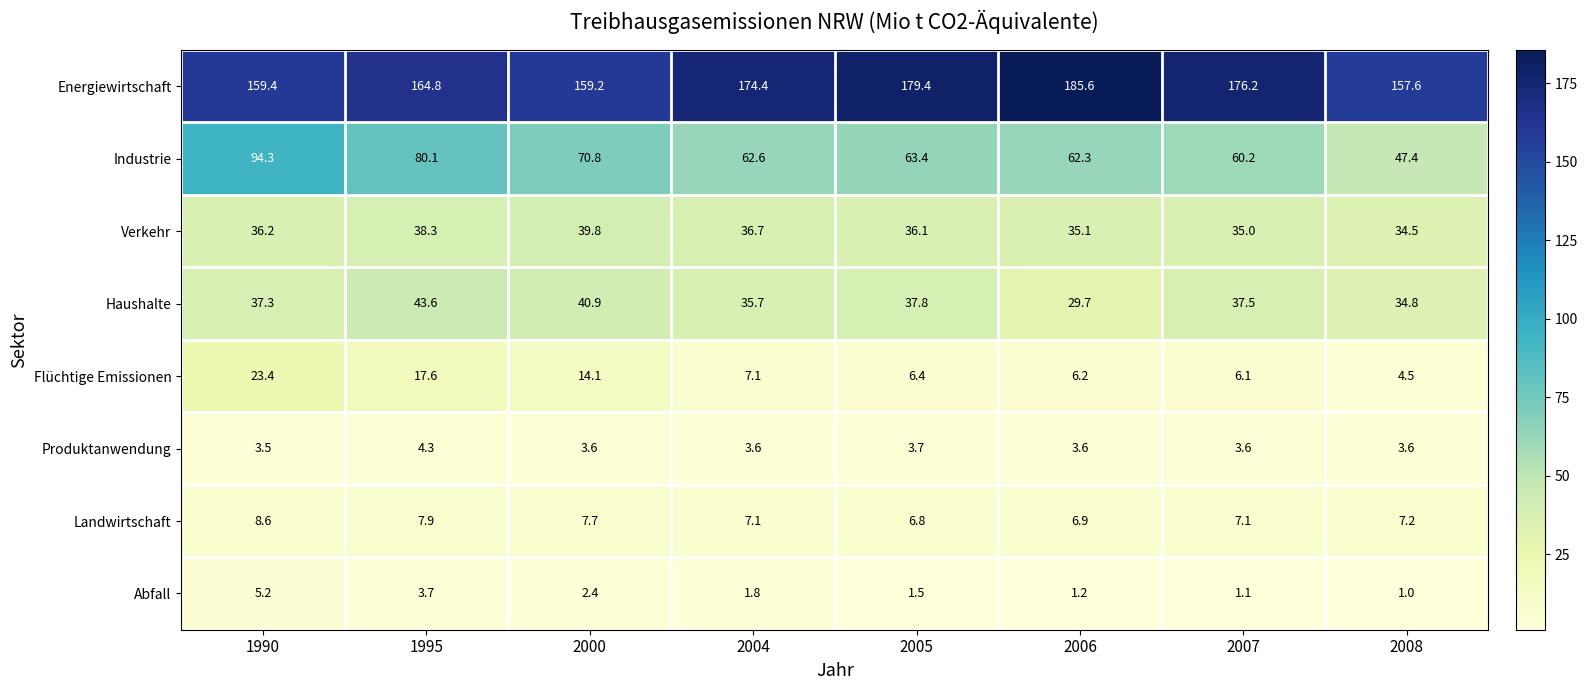

Is the value of Haushalte at 2005 greater than the value of Energiewirtschaft at 2006?

No